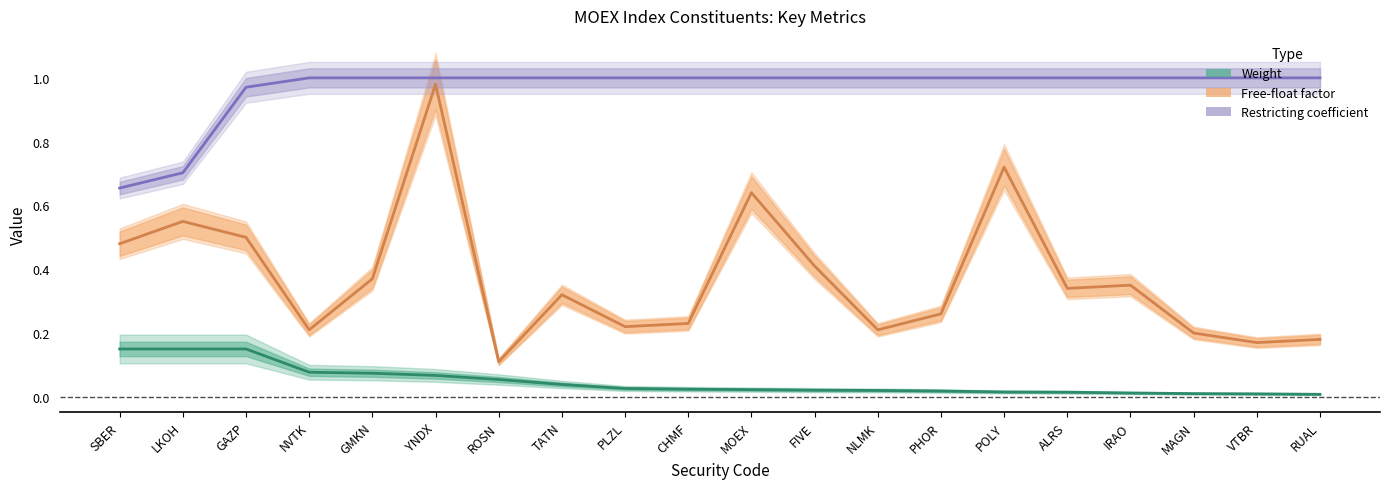

What is the label of the 9th point from the right?

FIVE